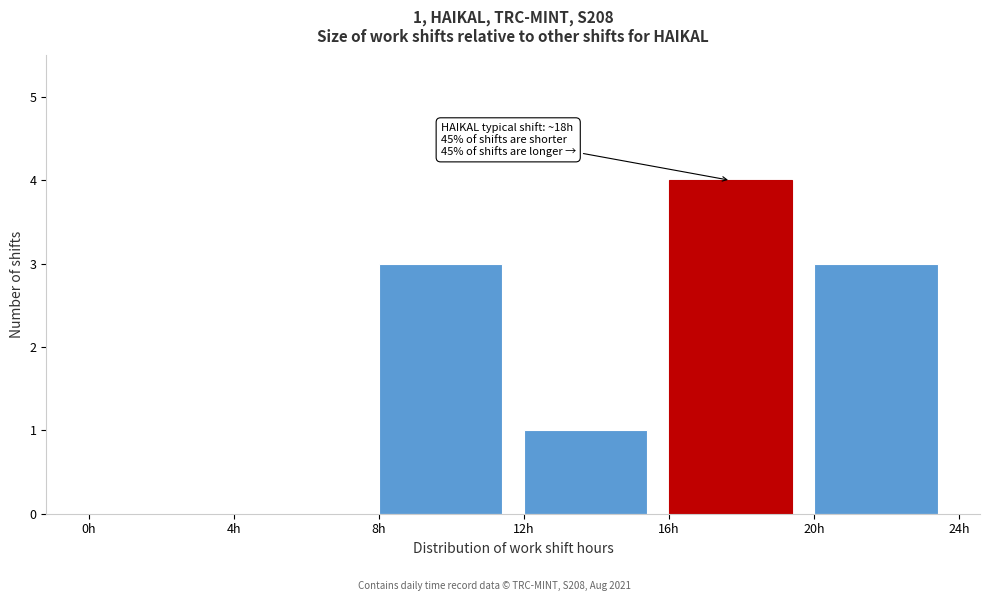

Which range on the x-axis has the tallest bar?

16 to 20